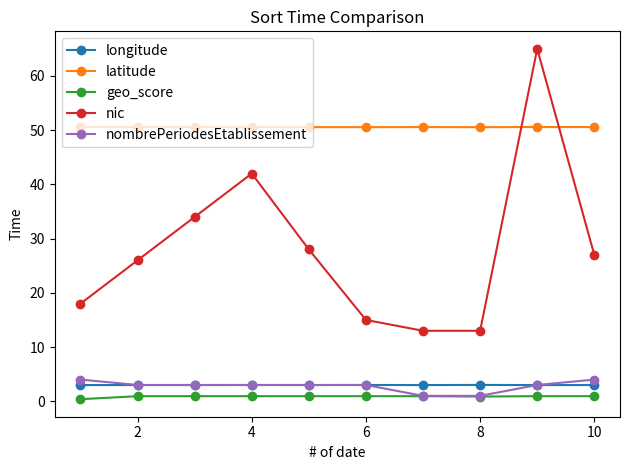

Is this an area chart (filled region under the line)?

No